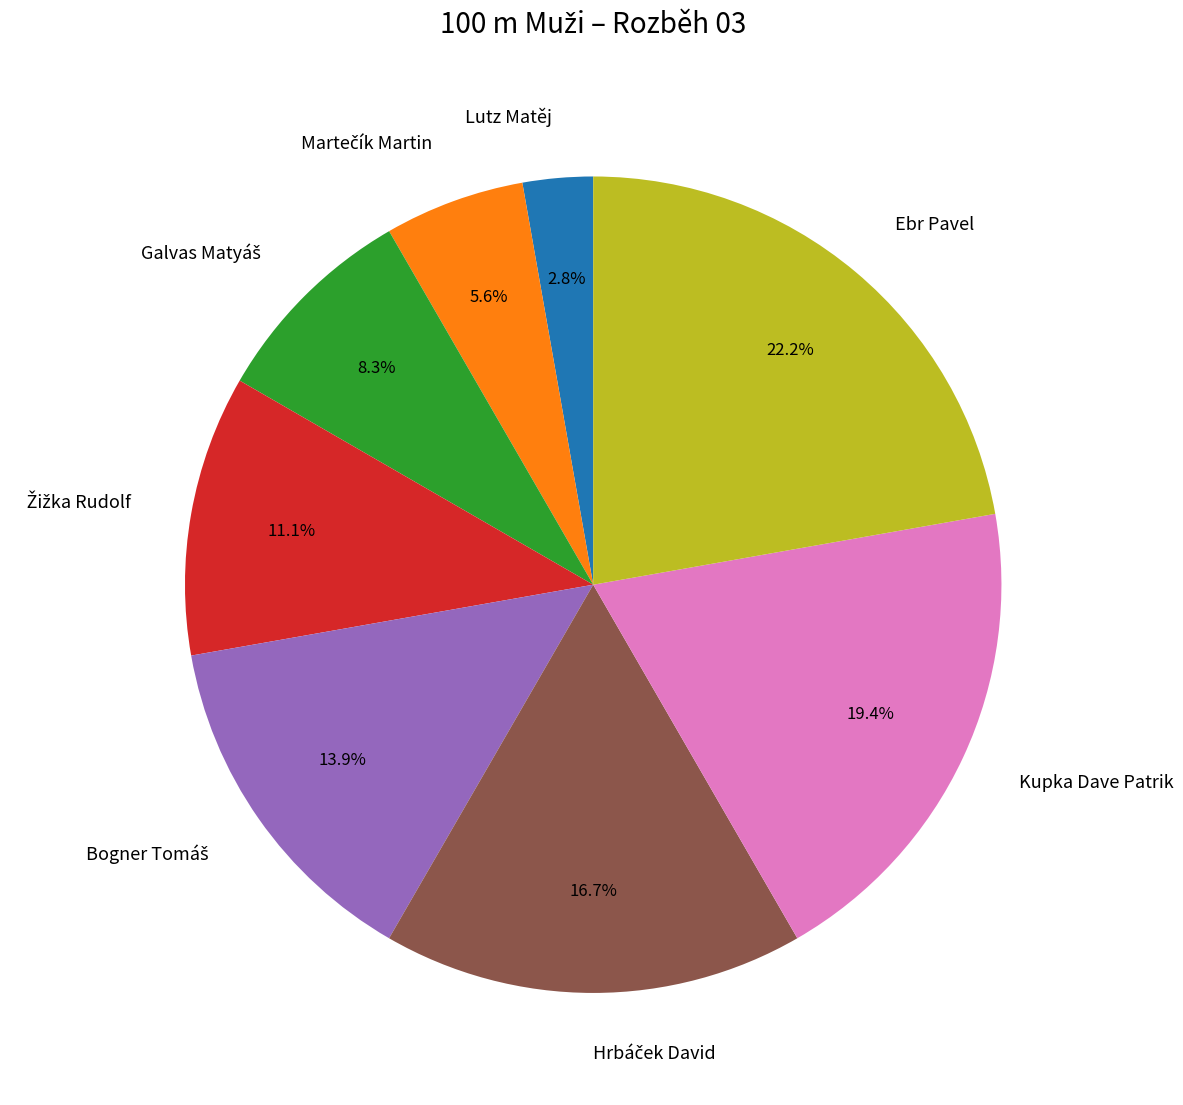

What percentage do Kupka Dave Patrik and Lutz Matěj together represent?

22.2%